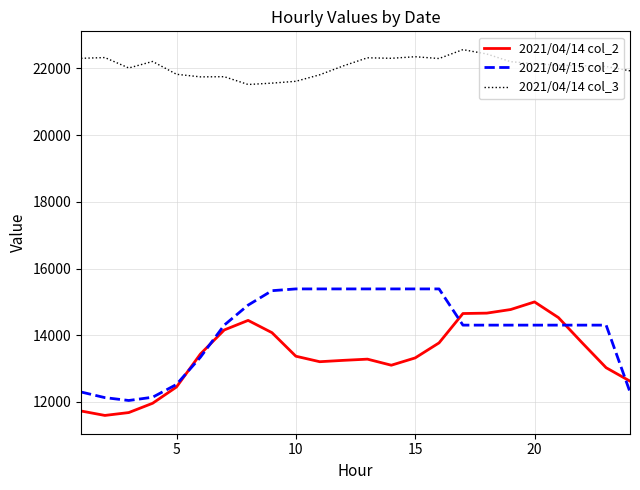

At how many categories does at least one series exceed 11920?

24